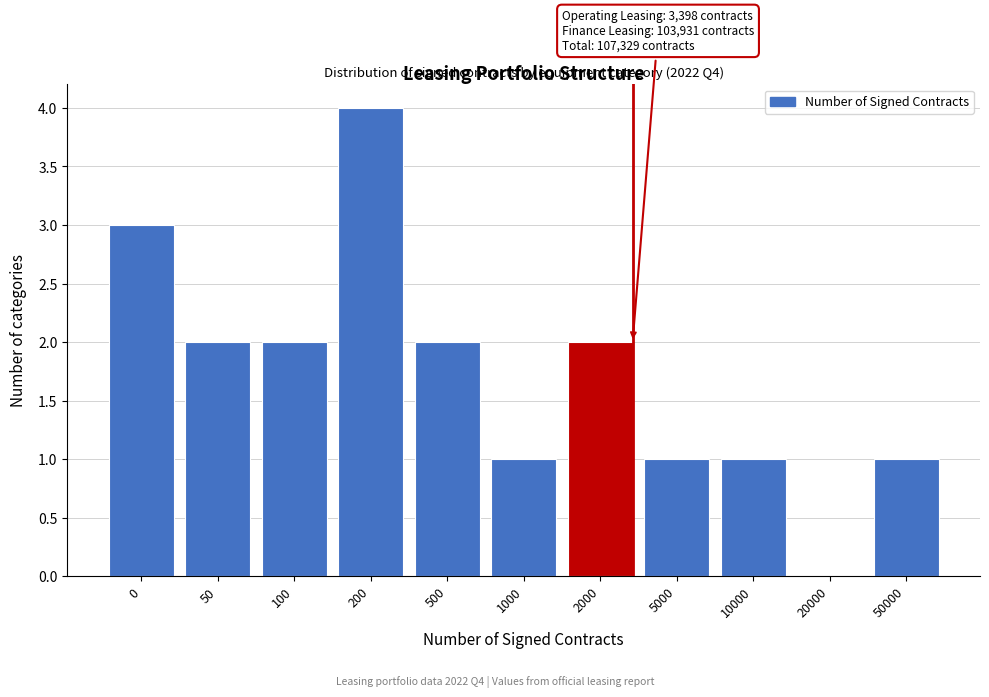

Reading left to right, what are all the values shown in this chart?

0=3	50=2	100=2	200=4	500=2	1000=1	2000=2	5000=1	10000=1	20000=0	50000=1